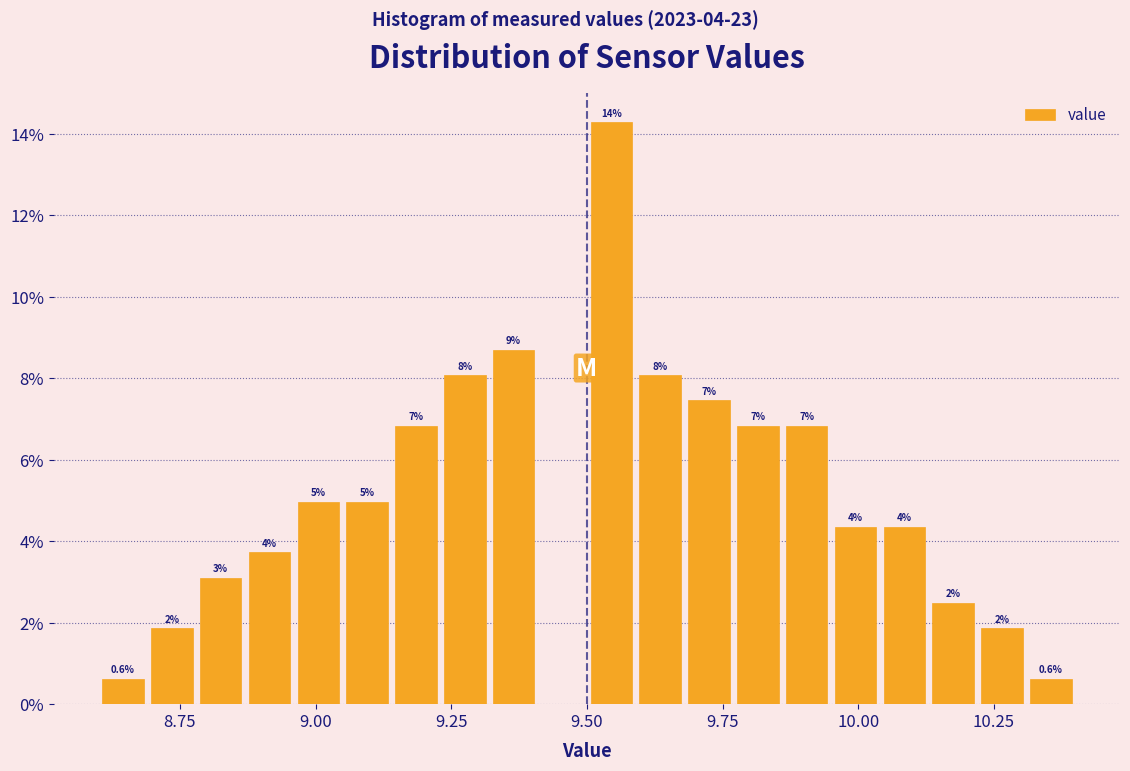

Read against the x-axis, roughly where is the centre of the tallest bar?

9.55